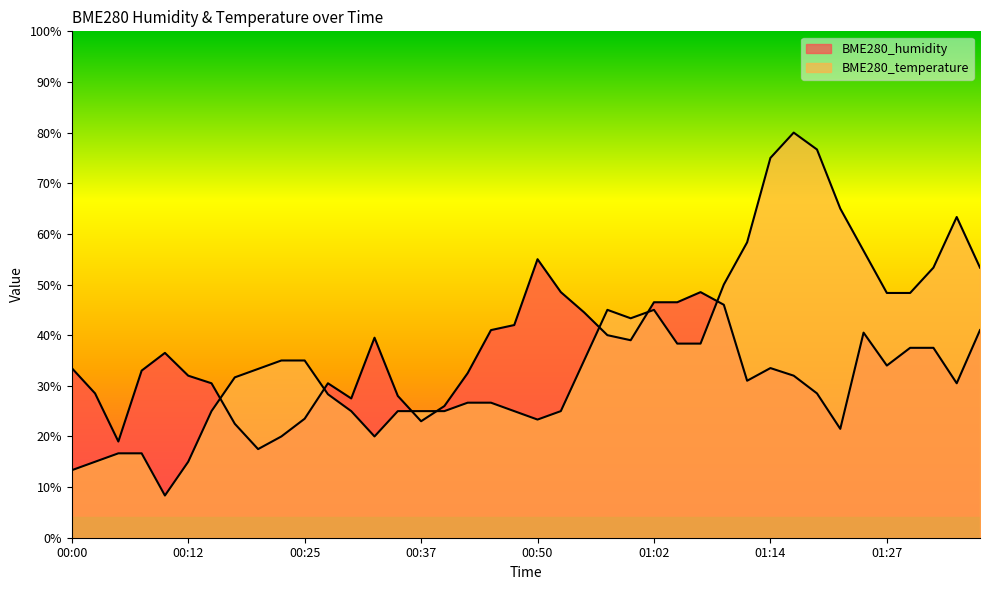

What is the spread (max minus min) of values at 00:10?

28.2